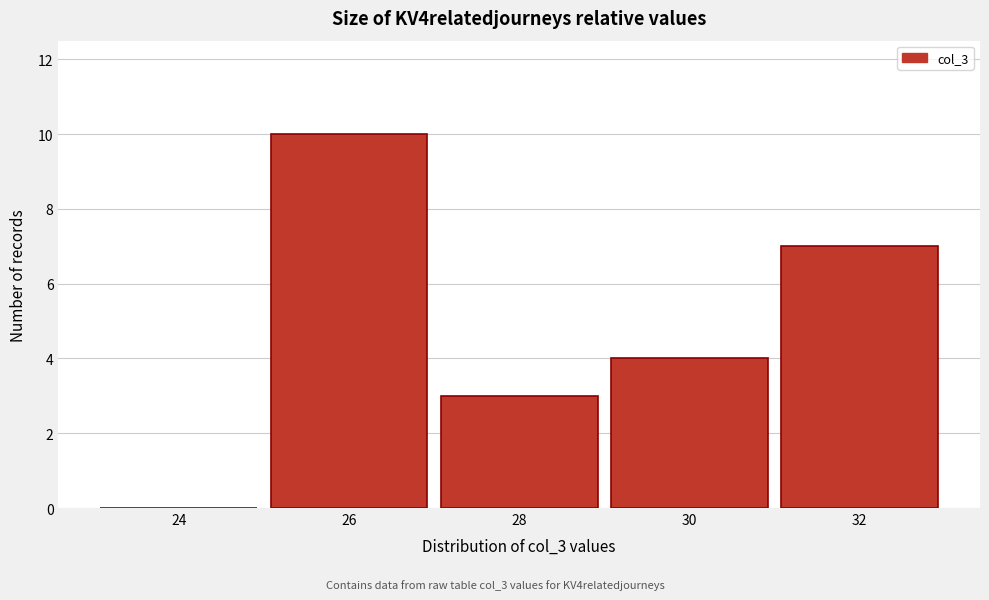

Reading left to right, what are all the values shown in this chart?

24=0	26=10	28=3	30=4	32=7